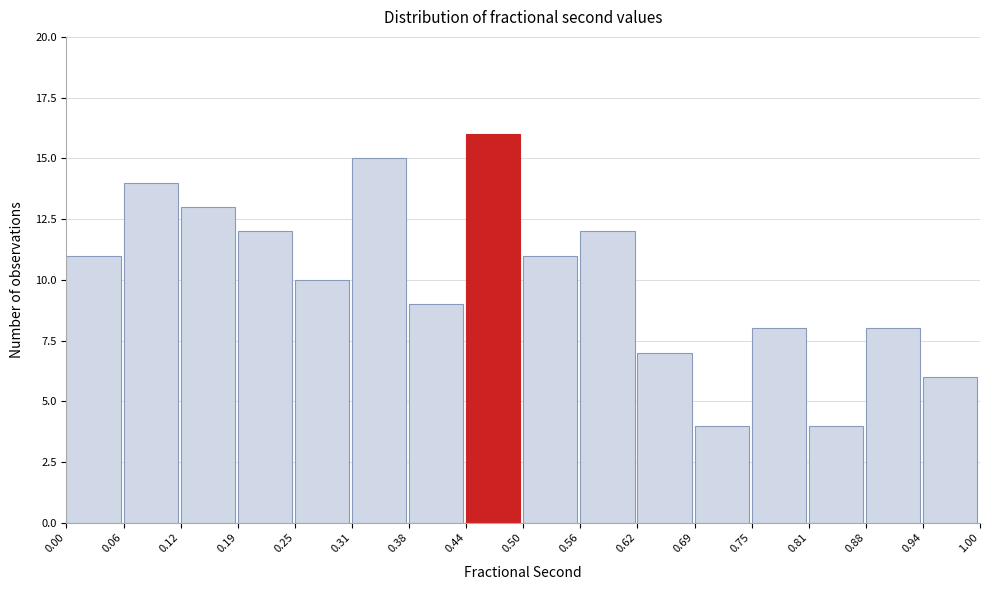

Reading left to right, list every bar in this chart as the range it spans on the x-axis followed by its height. The values are not printed on the chart, so give them approximately, as read against the axis.

0.00 to 0.06: 11
0.06 to 0.12: 14
0.12 to 0.19: 13
0.19 to 0.25: 12
0.25 to 0.31: 10
0.31 to 0.38: 15
0.38 to 0.44: 9
0.44 to 0.50: 16
0.50 to 0.56: 11
0.56 to 0.62: 12
0.62 to 0.69: 7
0.69 to 0.75: 4
0.75 to 0.81: 8
0.81 to 0.88: 4
0.88 to 0.94: 8
0.94 to 1.00: 6